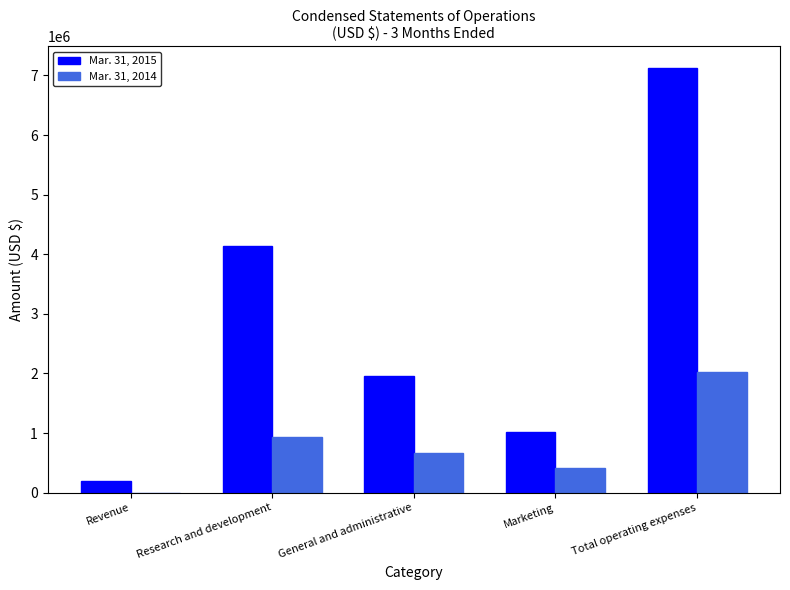

The Mar. 31, 2014 series shows 669289 at General and administrative. True or false?

True